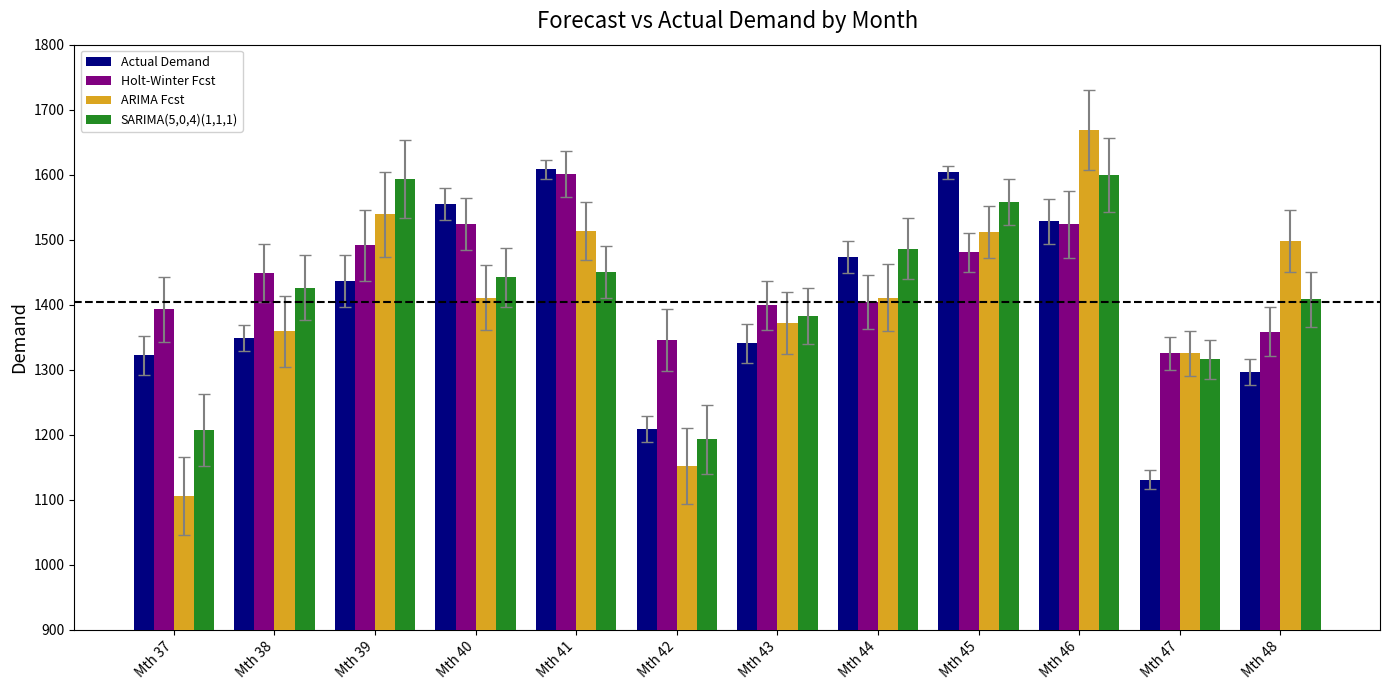

What is the average value of the Holt-Winter Fcst series?

1441.2